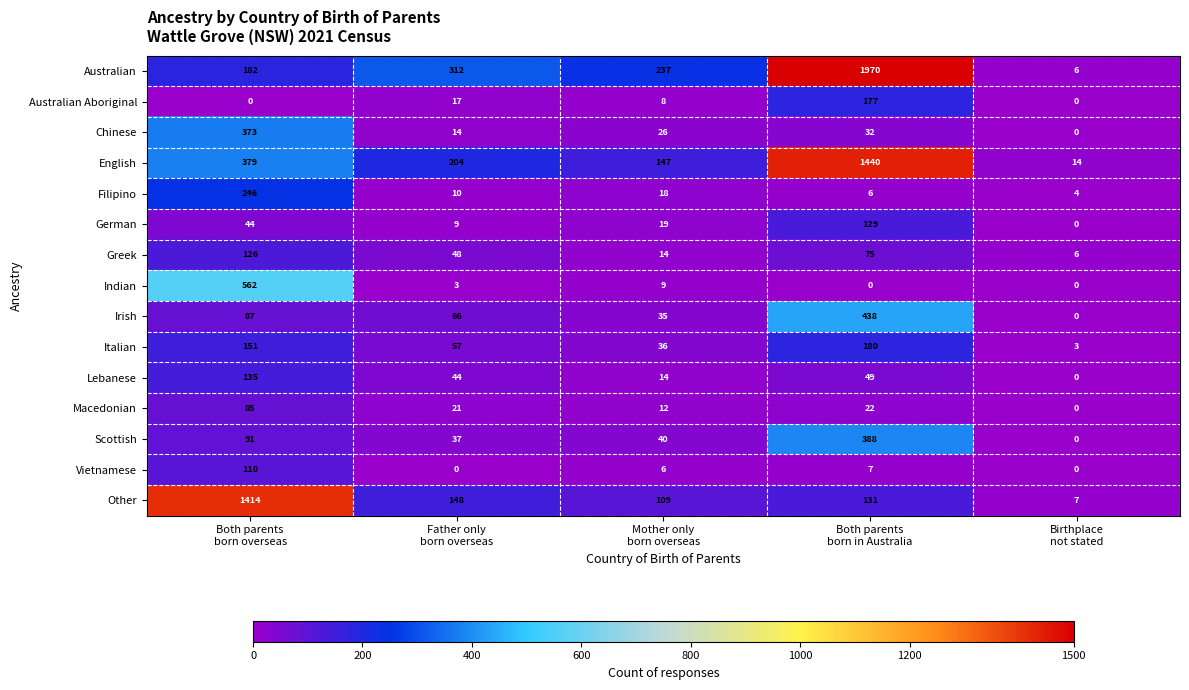

Which series has the widest spread of values?

Australian